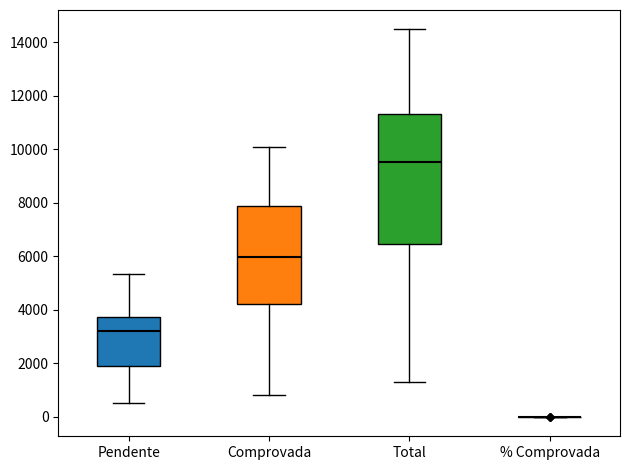

Reading left to right, read every box against the y-axis: the position of its median line, the range the box covers, and the ends of its whiskers. The values are not printed on the chart, so give them approximately, as read against the axis.

Pendente: median 3200, box 2000 to 3800, whiskers 600 to 5400
Comprovada: median 6000, box 4200 to 7800, whiskers 800 to 10000
Total: median 9600, box 6400 to 11400, whiskers 1400 to 14400
% Comprovada: box collapsed to a line at 0, whiskers 0 to 0